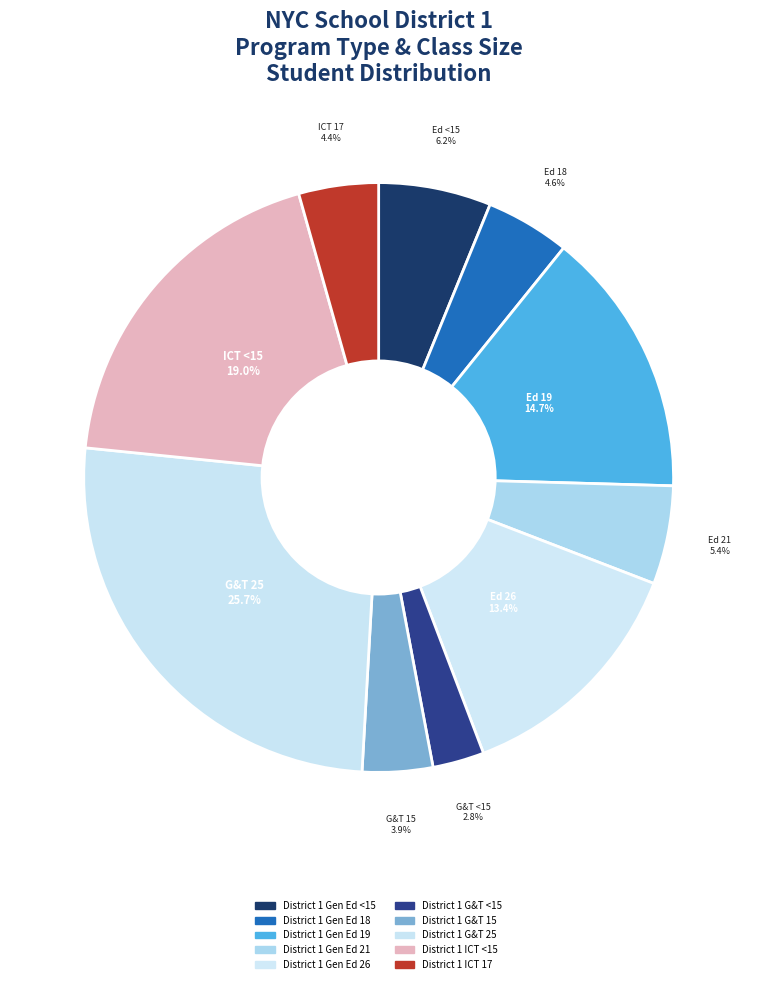

What is the change in value from District 1 G&T <15 to District 1 G&T 25?

+89